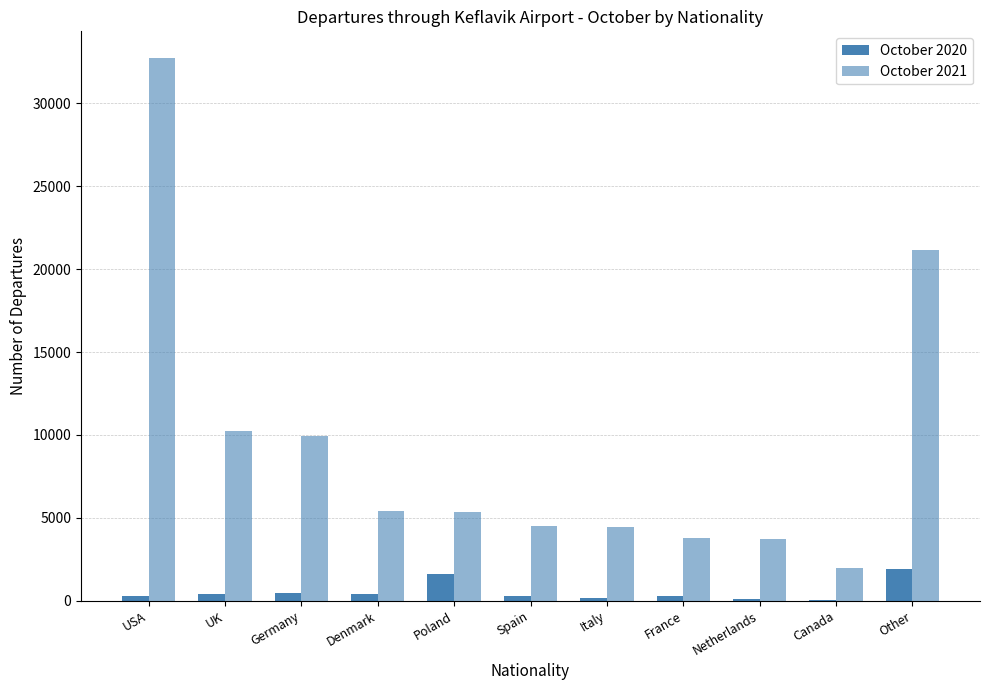

Rank the series by their average value, from highest to lowest.

October 2021, October 2020